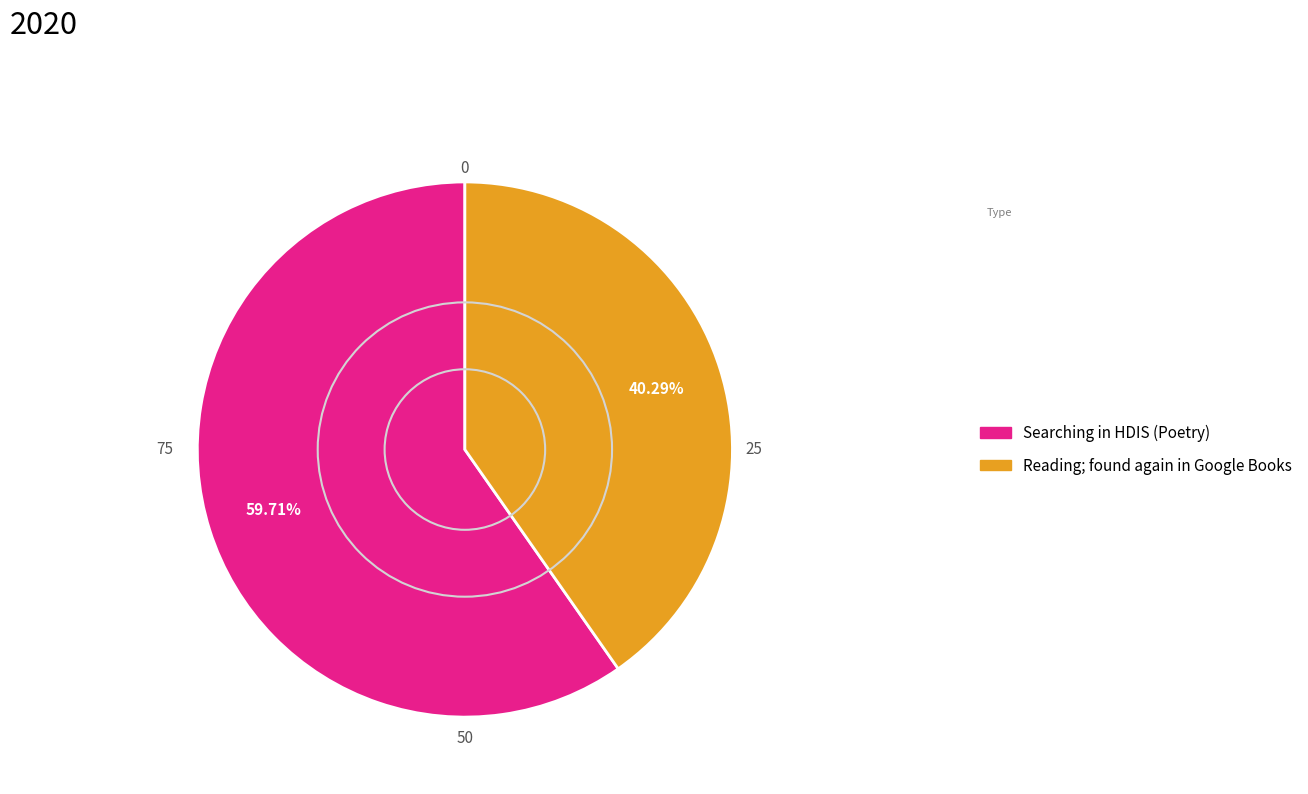

How much of the chart is everything except Searching in HDIS (Poetry)?

40.3%